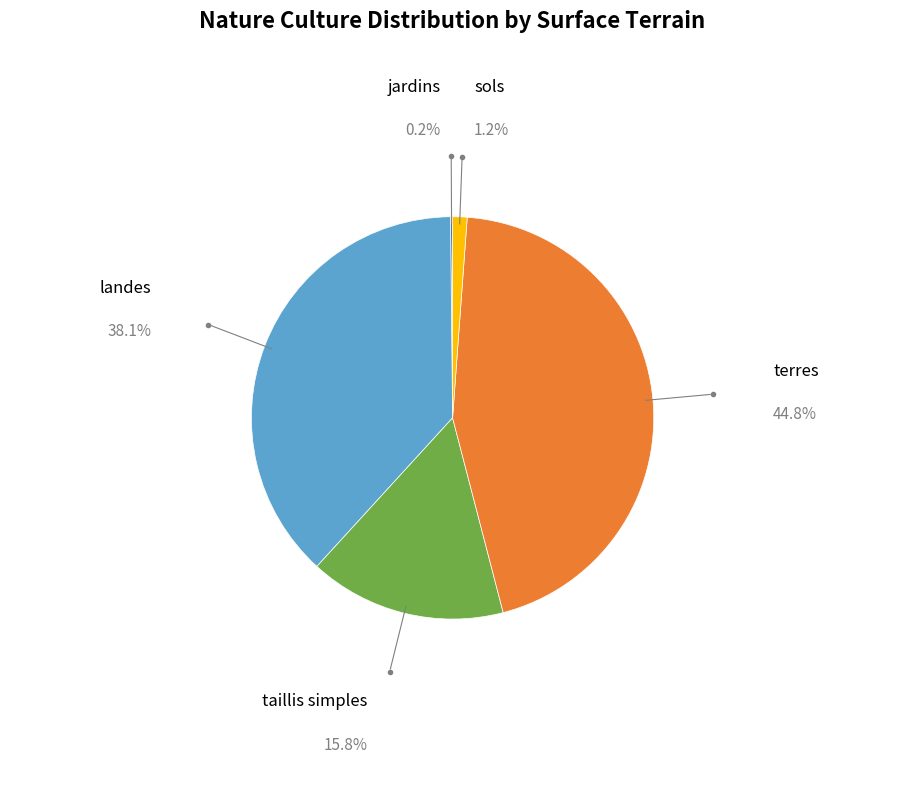

Combined, do taillis simples and terres account for over 50%?

Yes